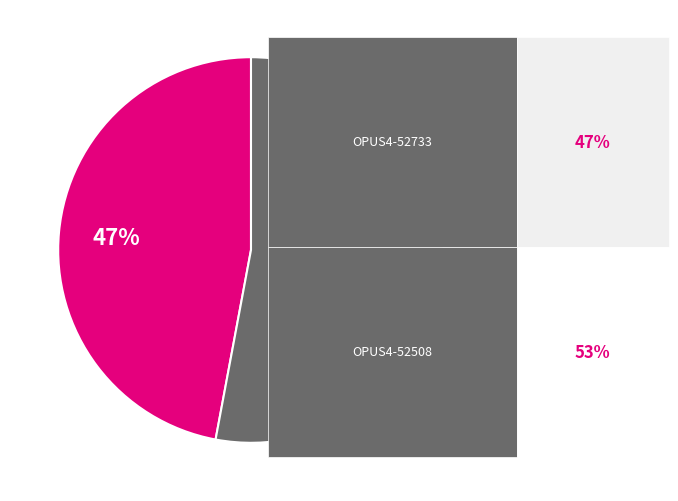

To the nearest percent, what is the difference between the largest and smallest slice percentages?

6%